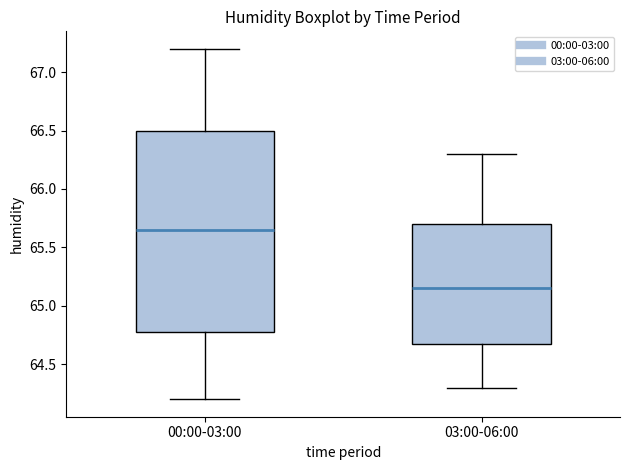

Where does the median line of the box for 03:00-06:00 sit on the y-axis? The values are not printed on the chart, so give them approximately, as read against the axis.

65.15